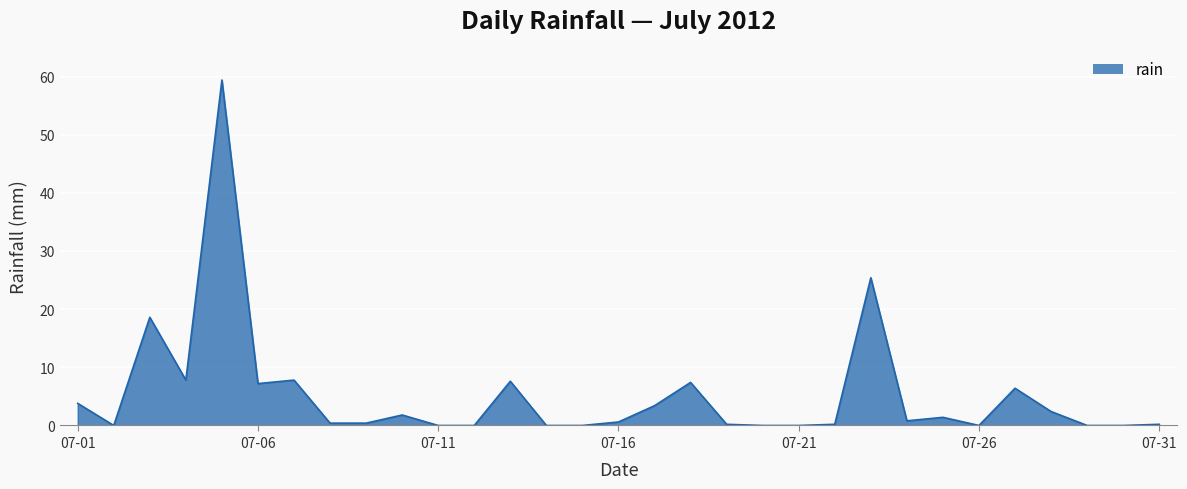

What is the maximum value shown in the chart?

59.4